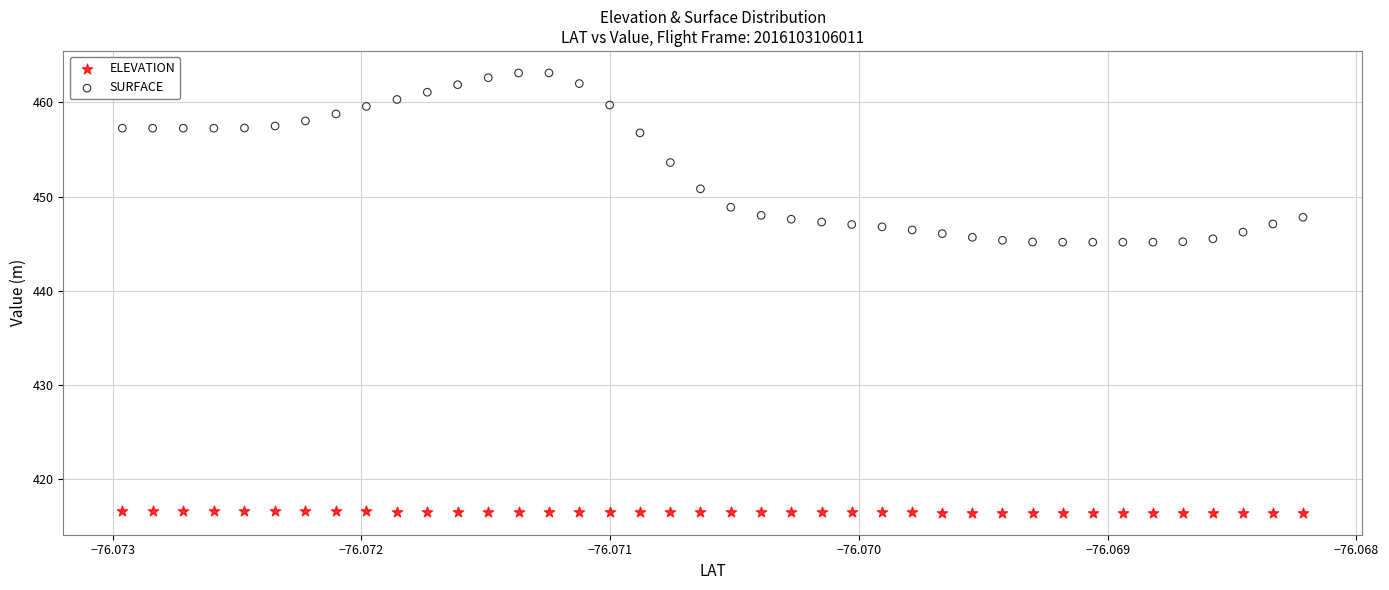

Which series has the largest Y range (max minus min)?

SURFACE